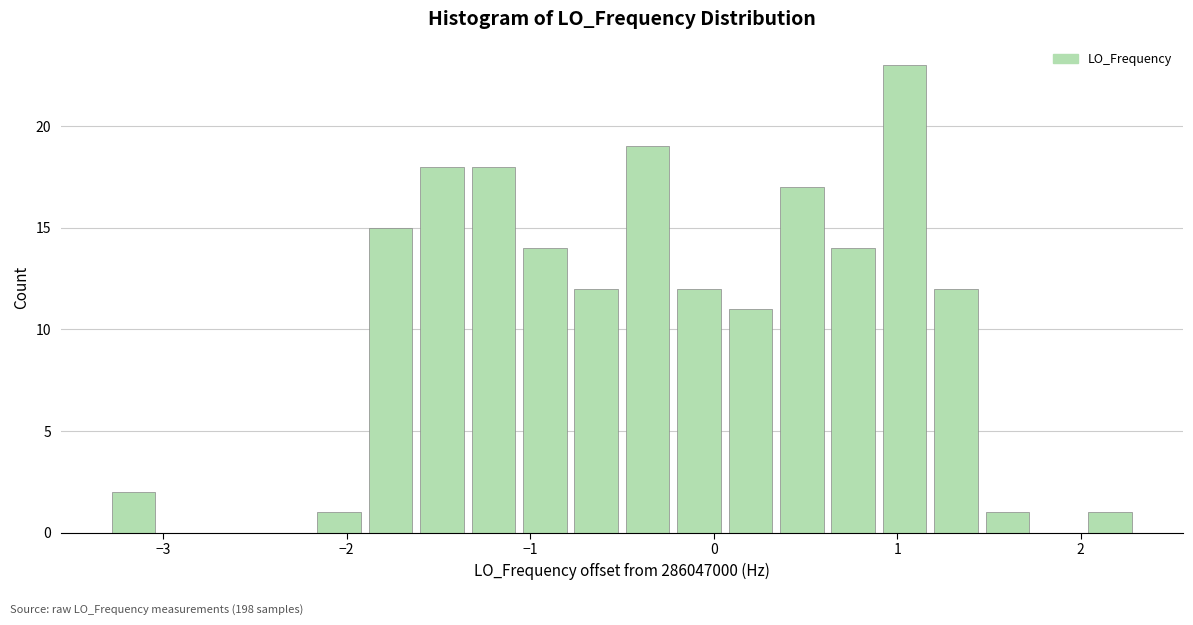

Around what value on the x-axis is the tallest bar? Give the approximate position of its centre, as read against the axis.

1.0